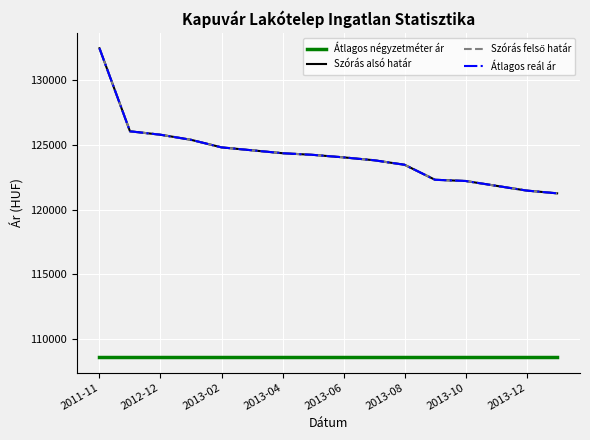

At how many categories does at least one series exceed 129185?

1